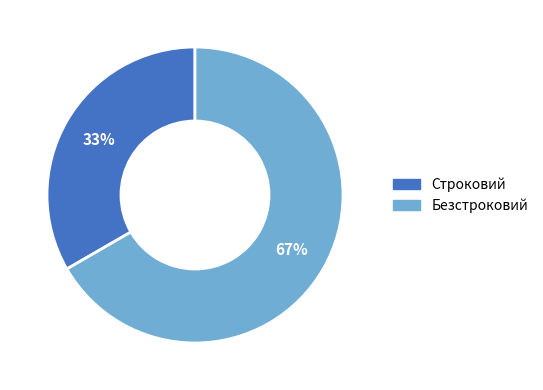

How many slices are in this pie chart?

2